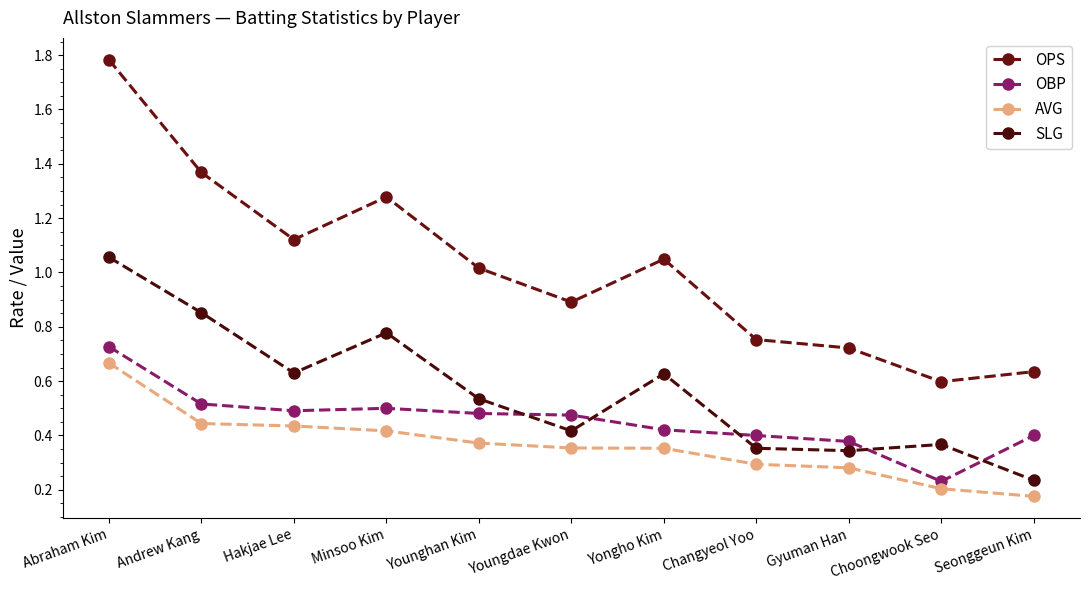

What is the difference between the SLG values at Andrew Kang and Choongwook Seo?

0.5